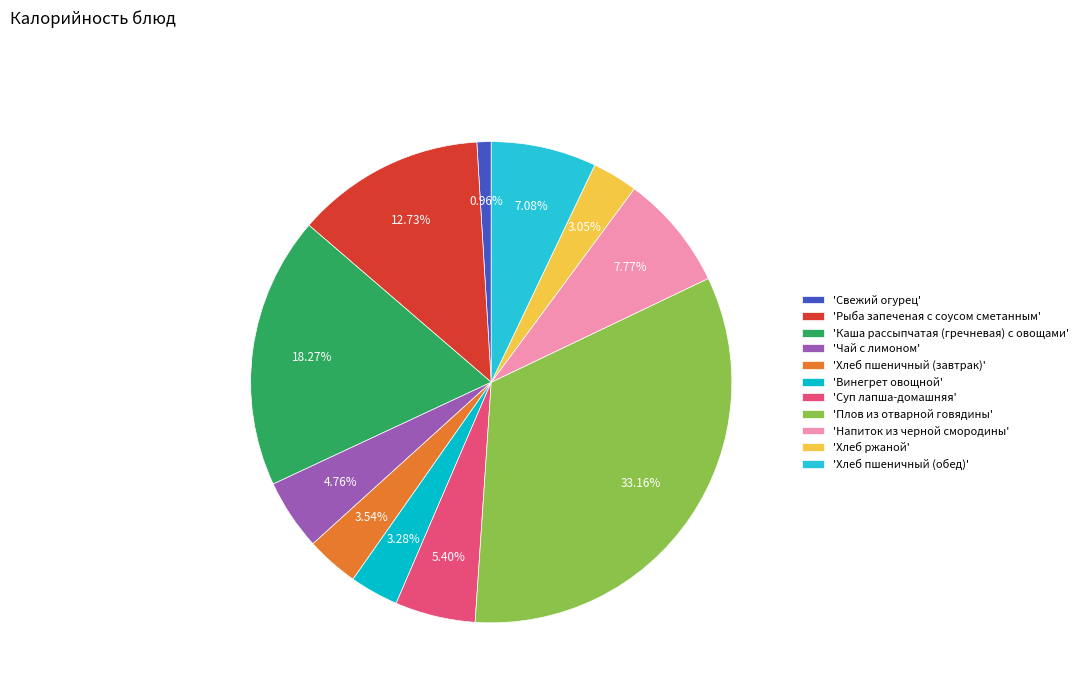

Count the number of slices in the pie.

11